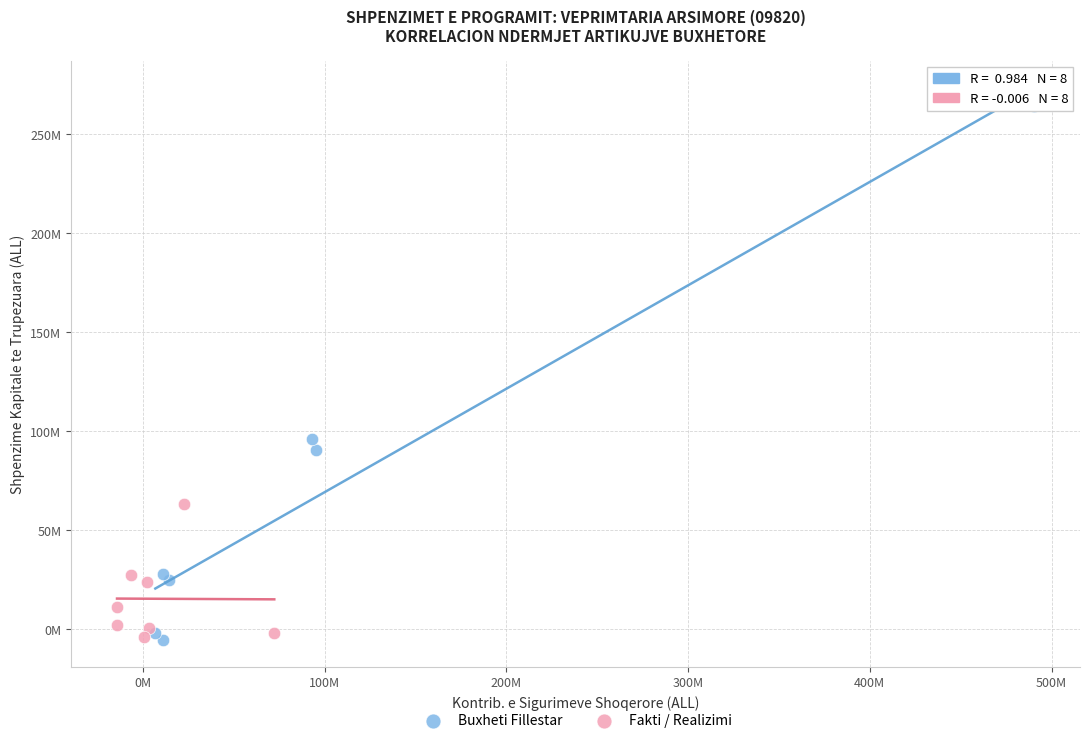

Which series reaches the maximum Y coordinate?

Buxheti Fillestar